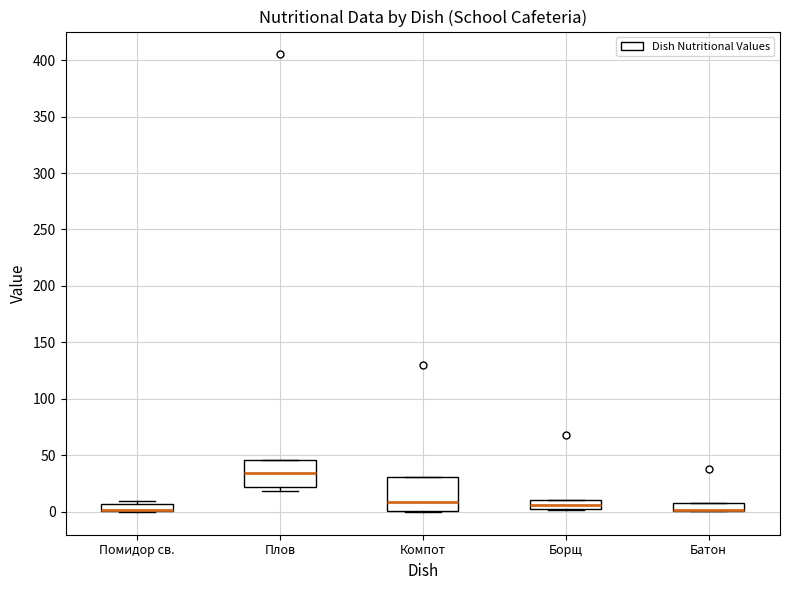

Comparing the boxes themselves (not the whiskers), which one is the tallest?

Компот